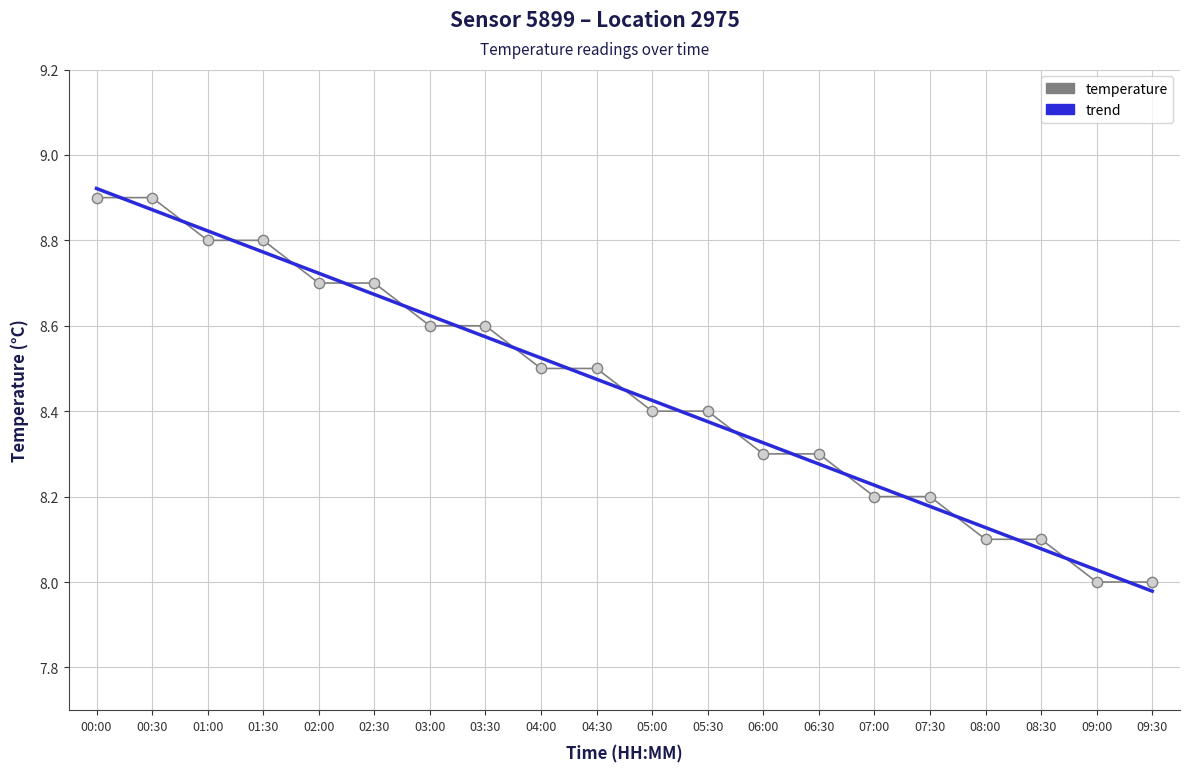

Which series changed the most between 01:00 and 05:00?

temperature